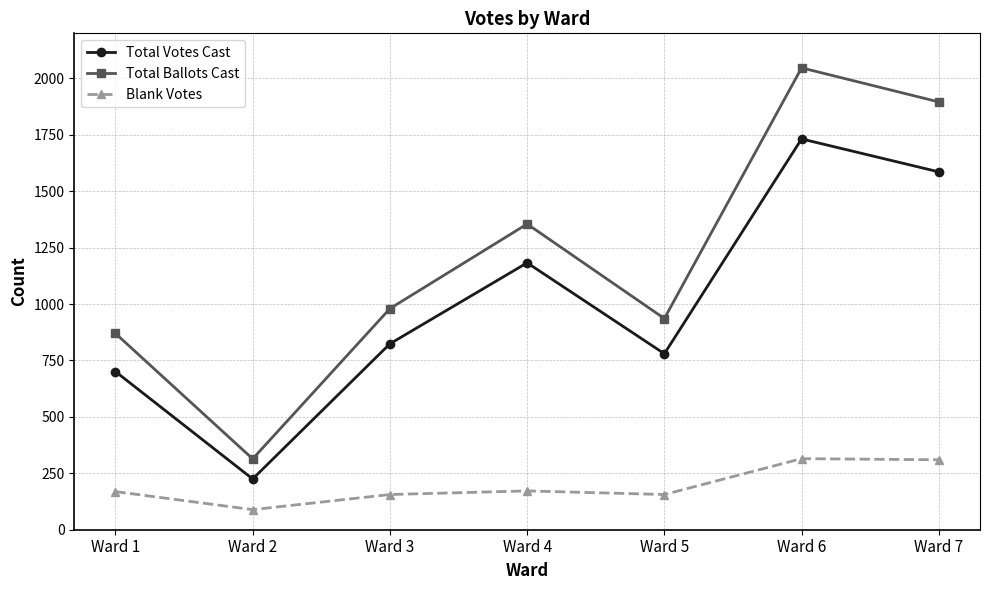

True or false: Blank Votes has a value of 166 at Ward 6.

False